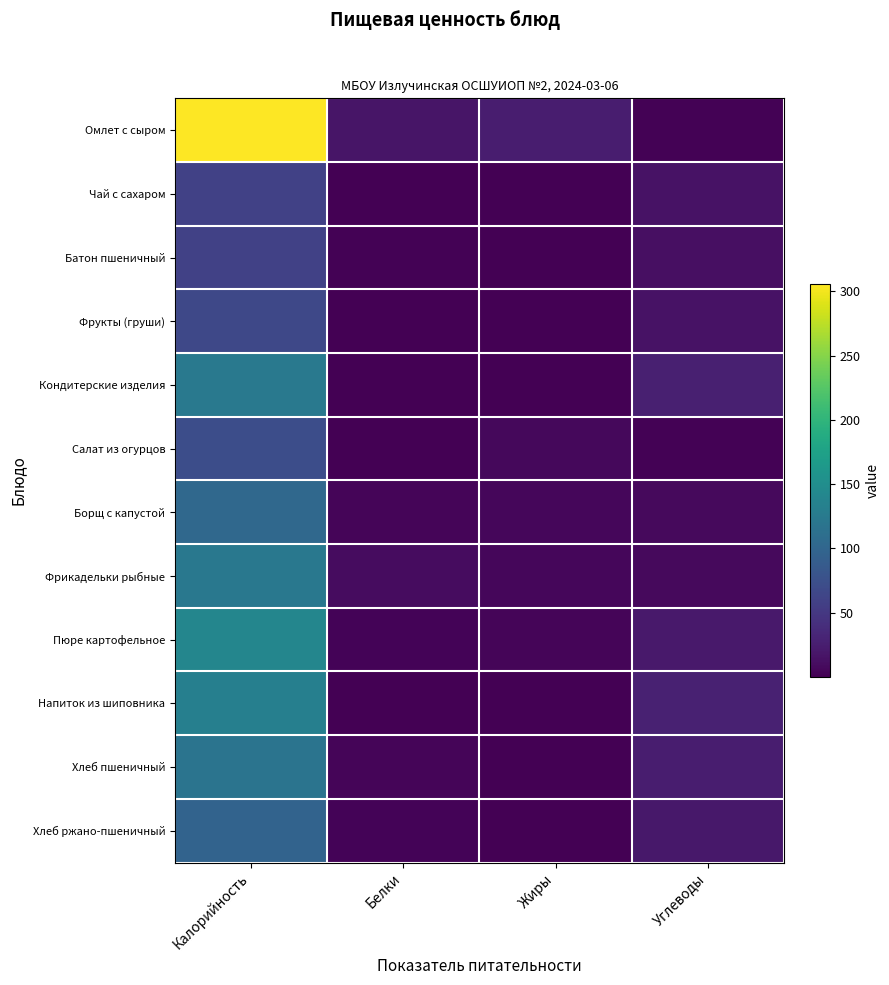

Reading left to right, extract all data points from this chart.

Омлет с сыром: Калорийность=305.7	Белки=17.8	Жиры=24.8	Углеводы=2.2
Чай с сахаром: Калорийность=59.6	Белки=0.2	Жиры=0.1	Углеводы=14.6
Батон пшеничный: Калорийность=59.5	Белки=2.0	Жиры=0.3	Углеводы=12.3
Фрукты (груши): Калорийность=66.8	Белки=0.6	Жиры=0.7	Углеводы=14.6
Кондитерские изделия: Калорийность=123.9	Белки=1.0	Жиры=1.2	Углеводы=27.1
Салат из огурцов: Калорийность=71.9	Белки=0.5	Жиры=7.0	Углеводы=1.6
Борщ с капустой: Калорийность=103.4	Белки=4.1	Жиры=6.0	Углеводы=8.2
Фрикадельки рыбные: Калорийность=121.9	Белки=10.2	Жиры=5.6	Углеводы=7.4
Пюре картофельное: Калорийность=140.3	Белки=3.2	Жиры=4.7	Углеводы=21.1
Напиток из шиповника: Калорийность=132.5	Белки=0.7	Жиры=0.3	Углеводы=28.7
Хлеб пшеничный: Калорийность=117.2	Белки=3.8	Жиры=0.4	Углеводы=24.6
Хлеб ржано-пшеничный: Калорийность=97.8	Белки=3.3	Жиры=0.6	Углеводы=19.8